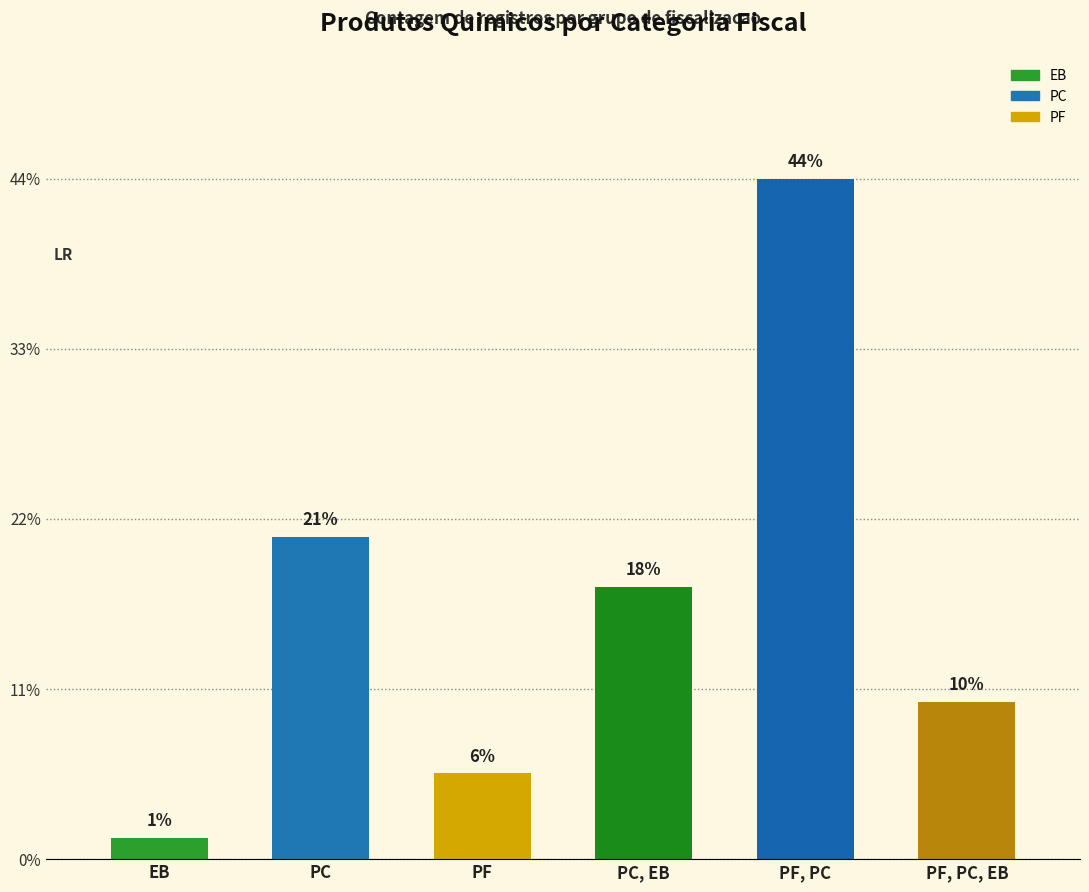

Read the value at PF, to the nearest 10.

10